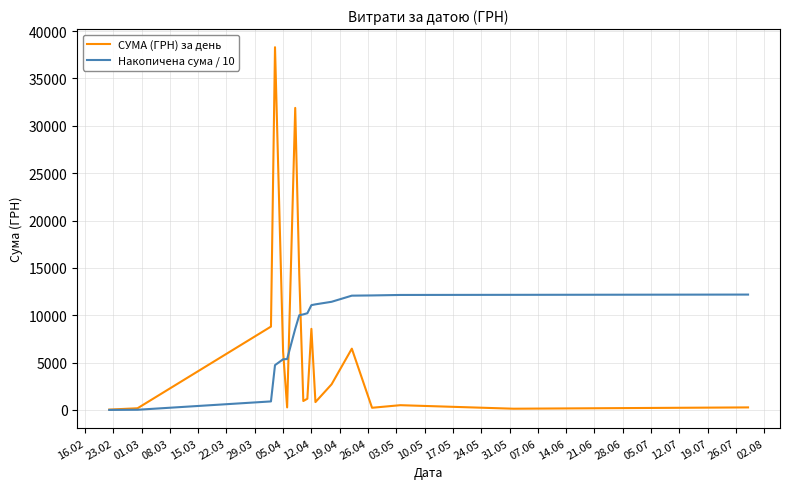

Which series has the largest range (max minus min)?

СУМА (ГРН) за день